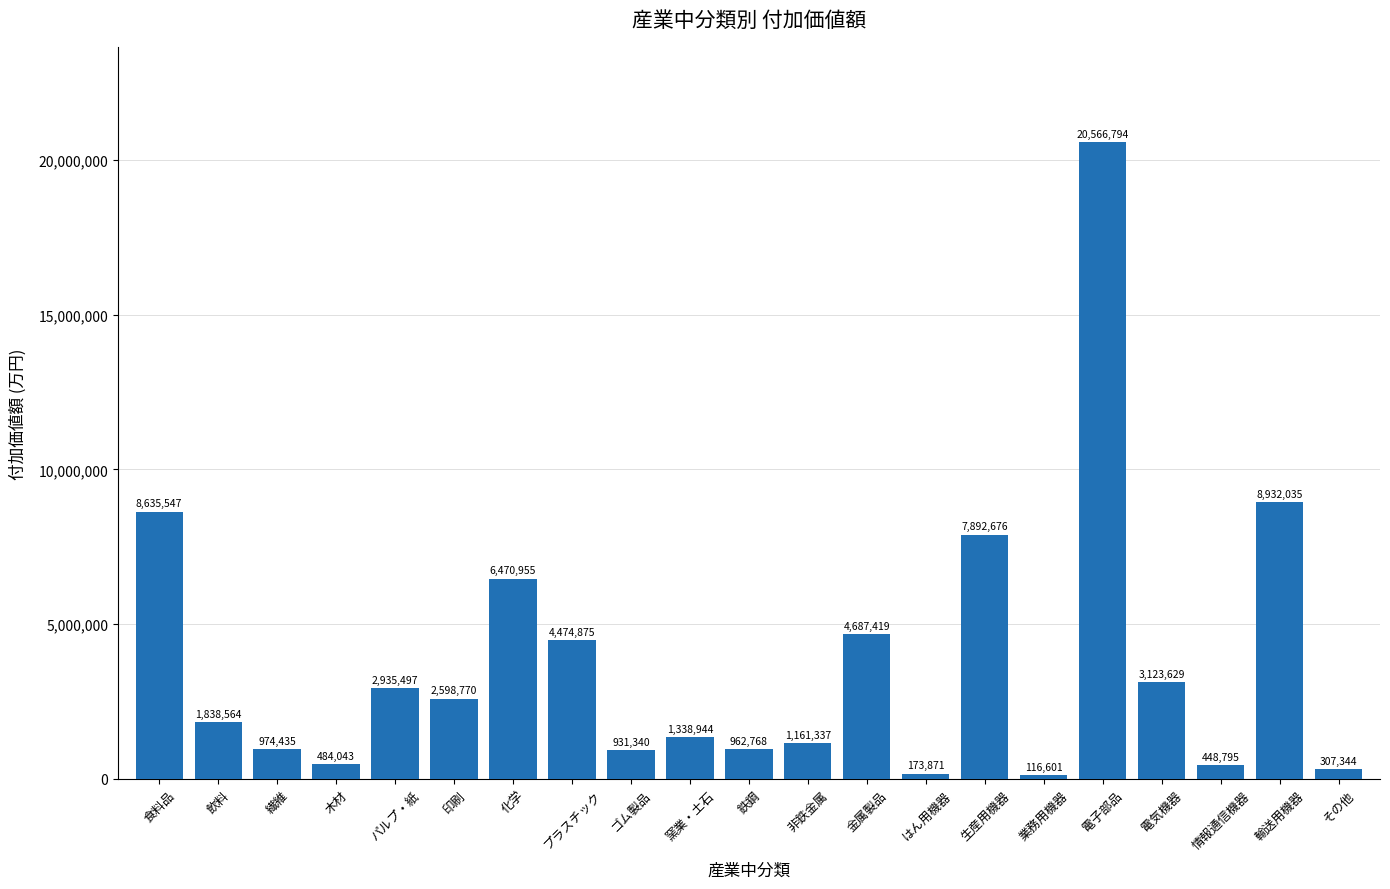

The value at 金属製品 is 6823749. True or false?

False